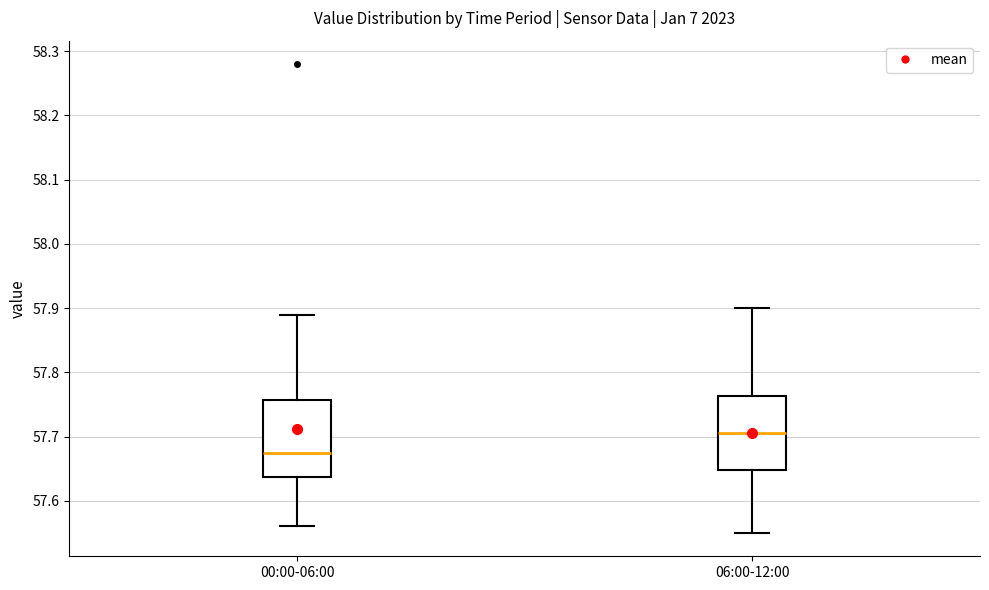

Reading left to right, transcribe this box plot: for each box, give where its median line is, the range the box spans, and where its two whiskers end, as read against the y-axis. The values are not printed on the chart, so give them approximately, as read against the axis.

00:00-06:00: median 57.68, box 57.64 to 57.76, whiskers 57.56 to 57.89
06:00-12:00: median 57.71, box 57.65 to 57.76, whiskers 57.55 to 57.90